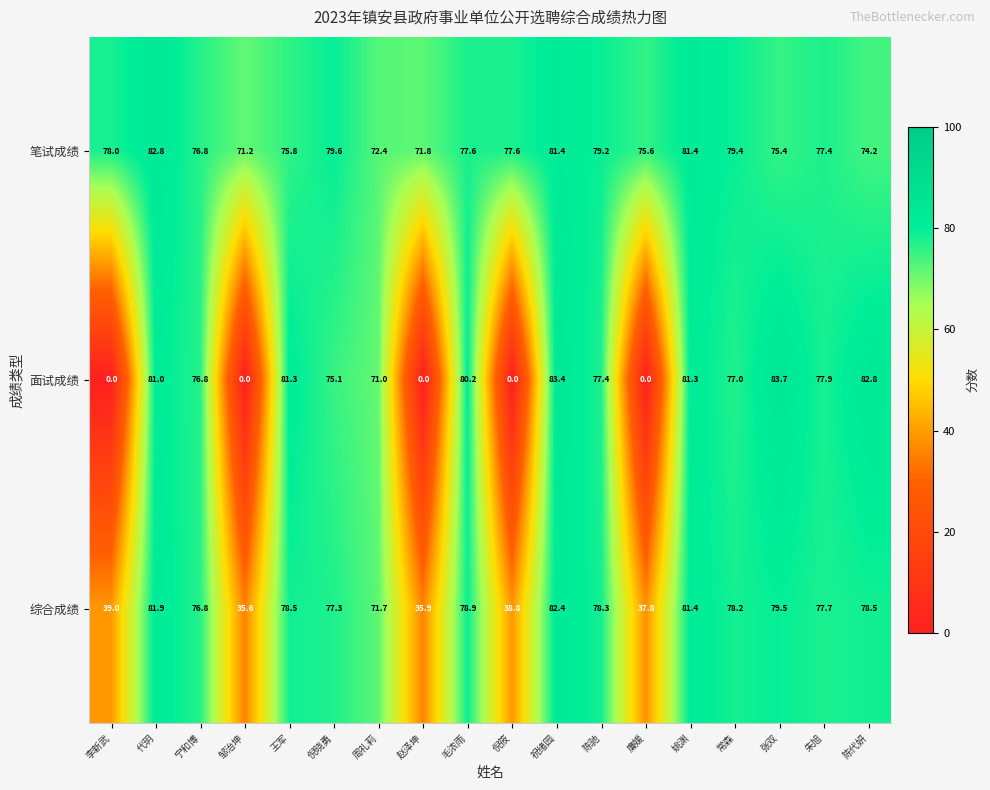

Is it true that 笔试成绩 equals 78.0 at 李新武?

True